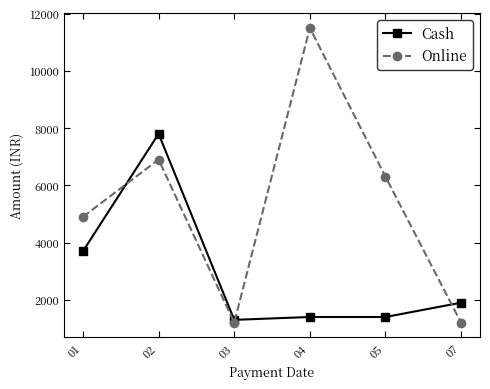

How many lines are shown in the chart?

2